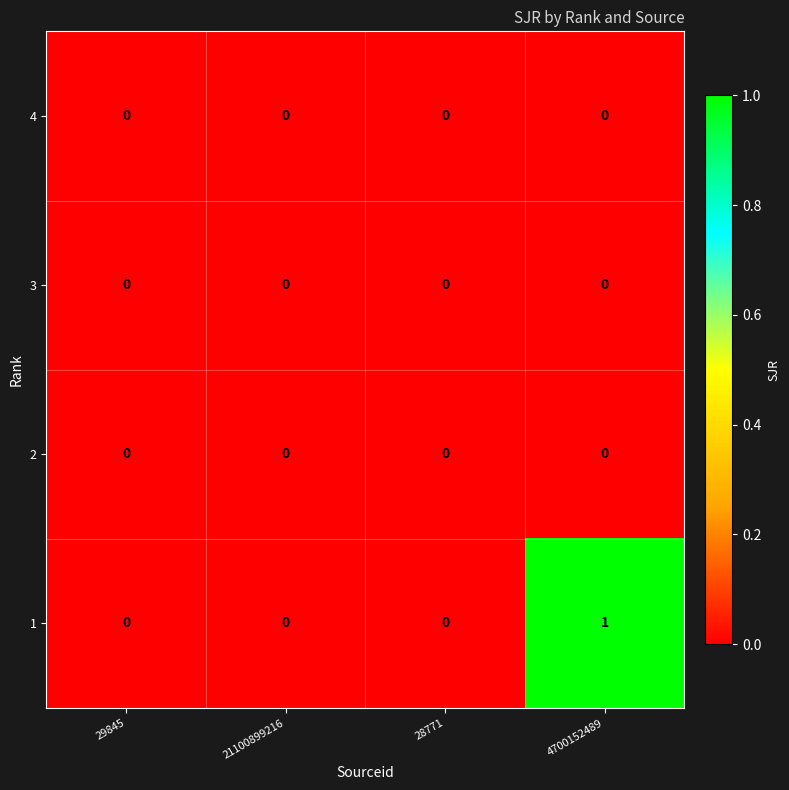

At which category is the sum across all series the highest?

4700152489